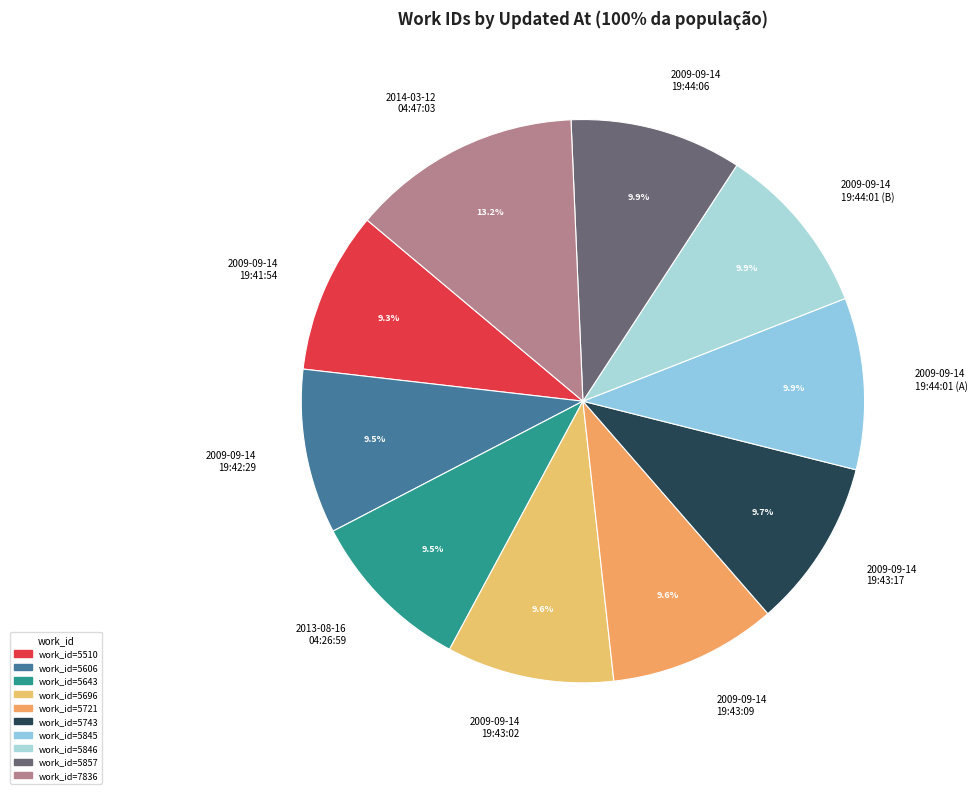

How many segments does this pie chart have?

10